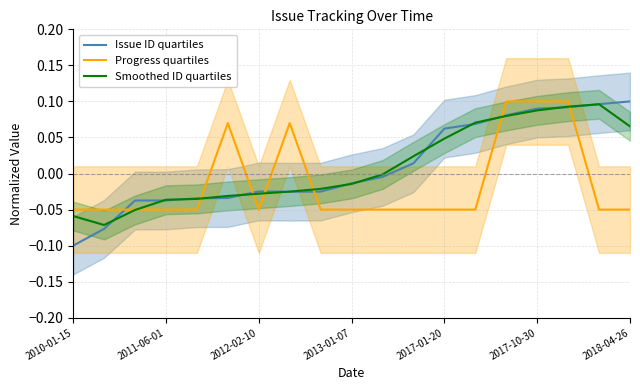

What is the lowest value of the Progress quartiles series?

-0.1